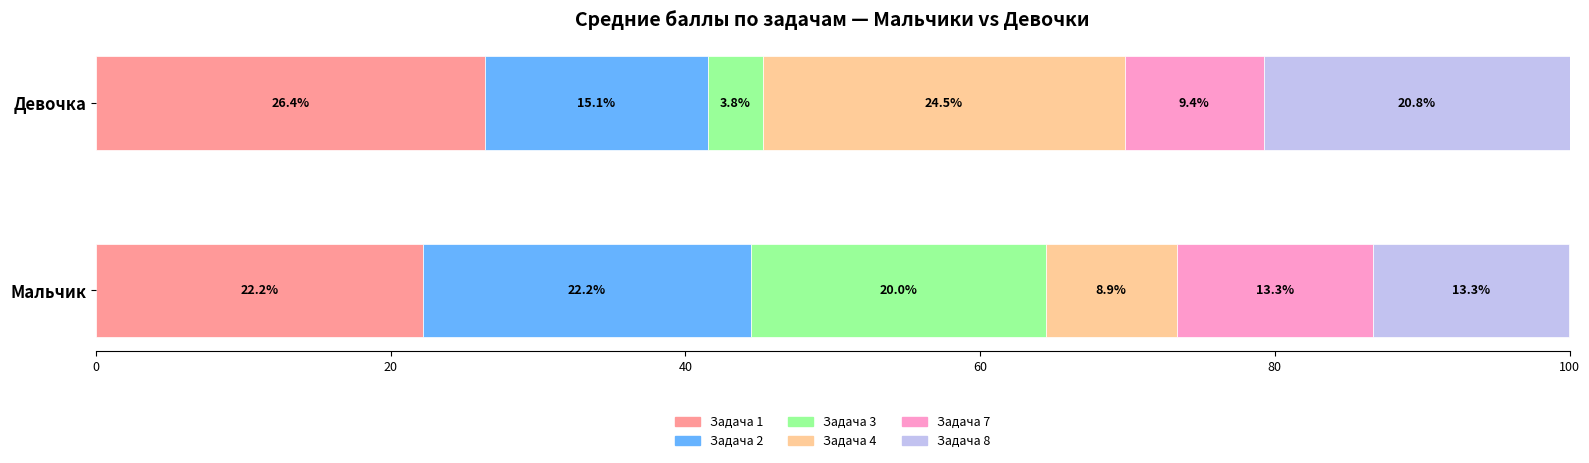

At which label does Задача 1 reach its minimum?

Мальчик